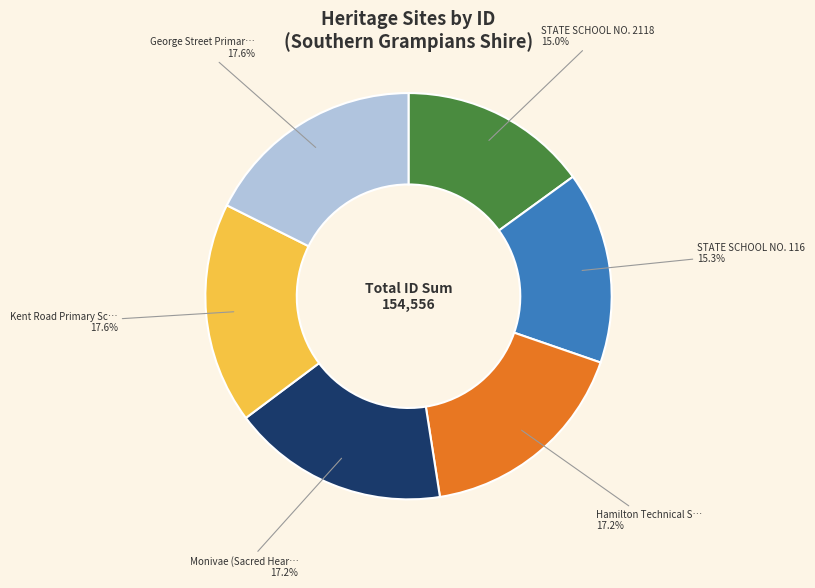

Does any single category account for the majority?

No